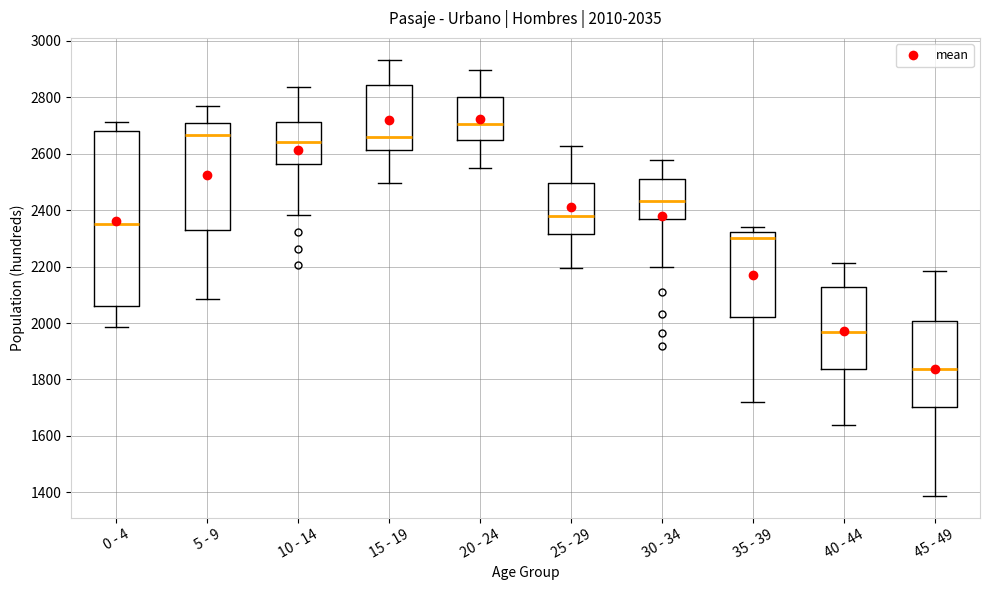

Which box has the lowest median line?

45 - 49